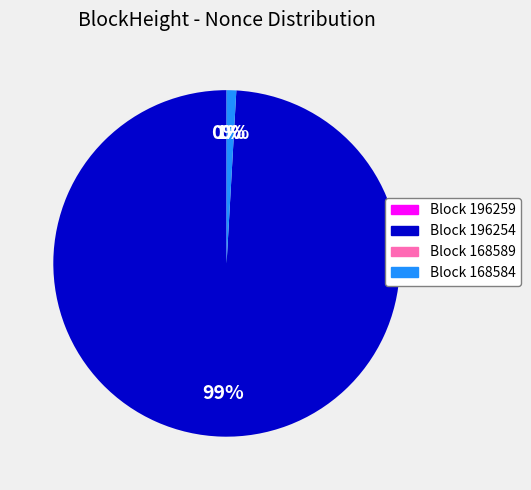

What is the ratio of the value at 168584 to the value at 196259?

757.0